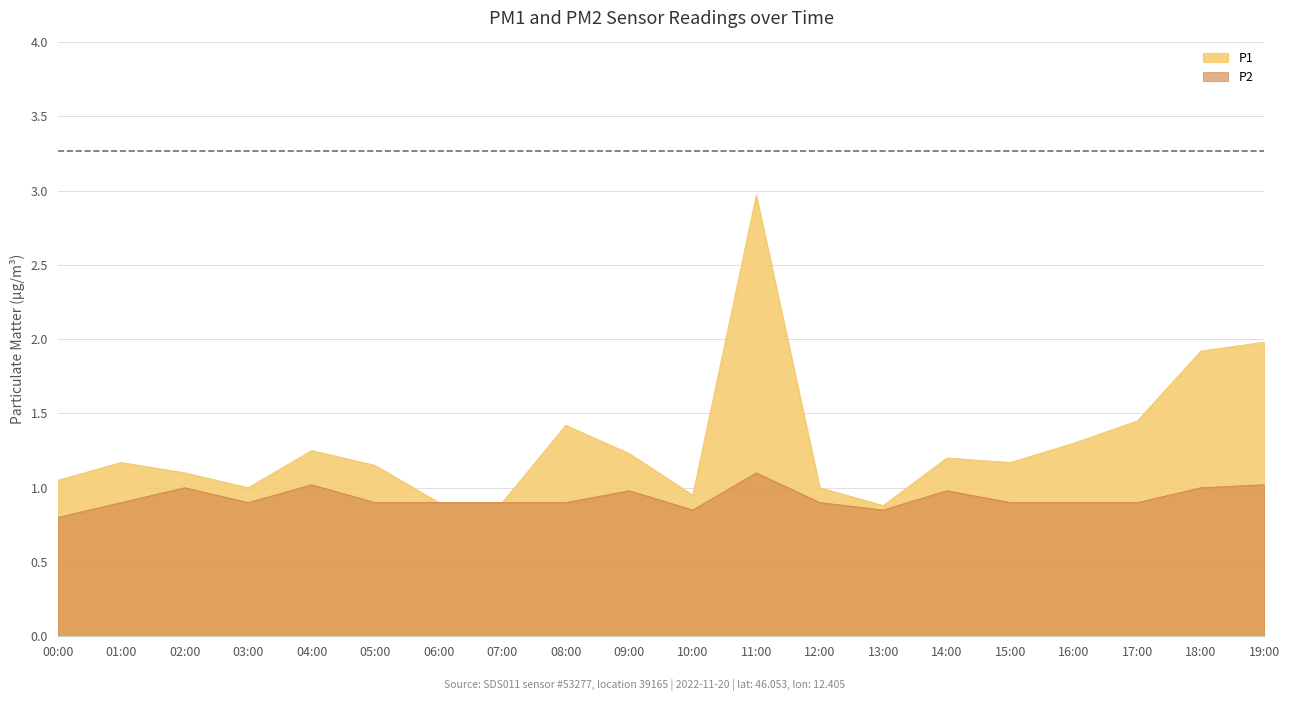

List the series in order of their peak value, lowest first.

P2, P1